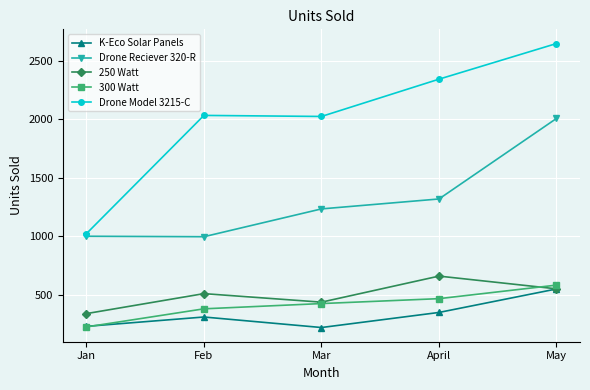

What position from the left is May?

5